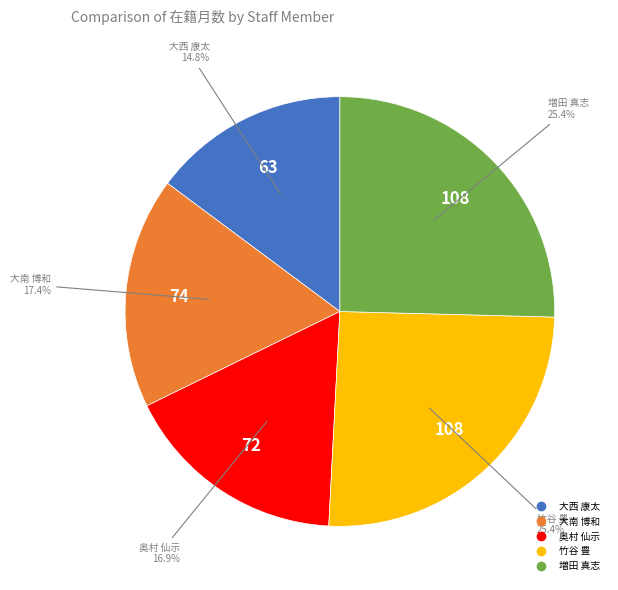

Does 奥村 仙示 account for over 50% of the chart?

No